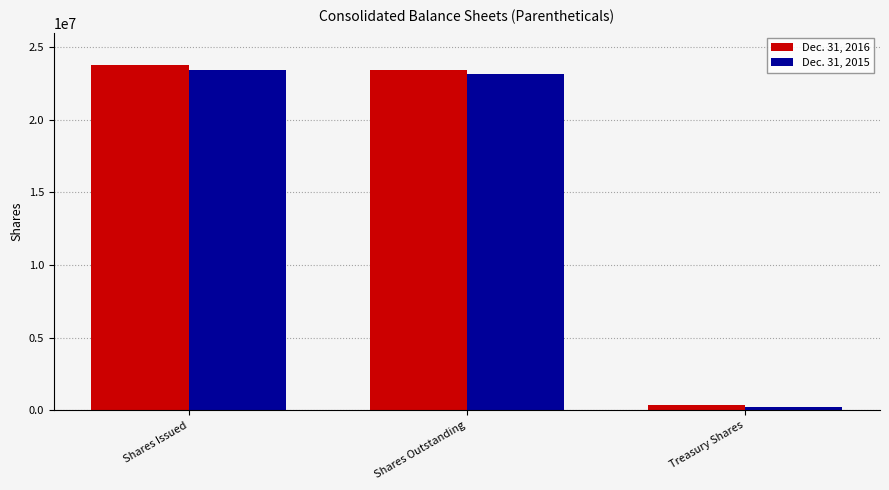

What is the difference between the maximum and second lowest values in the Dec. 31, 2015 series?

251792